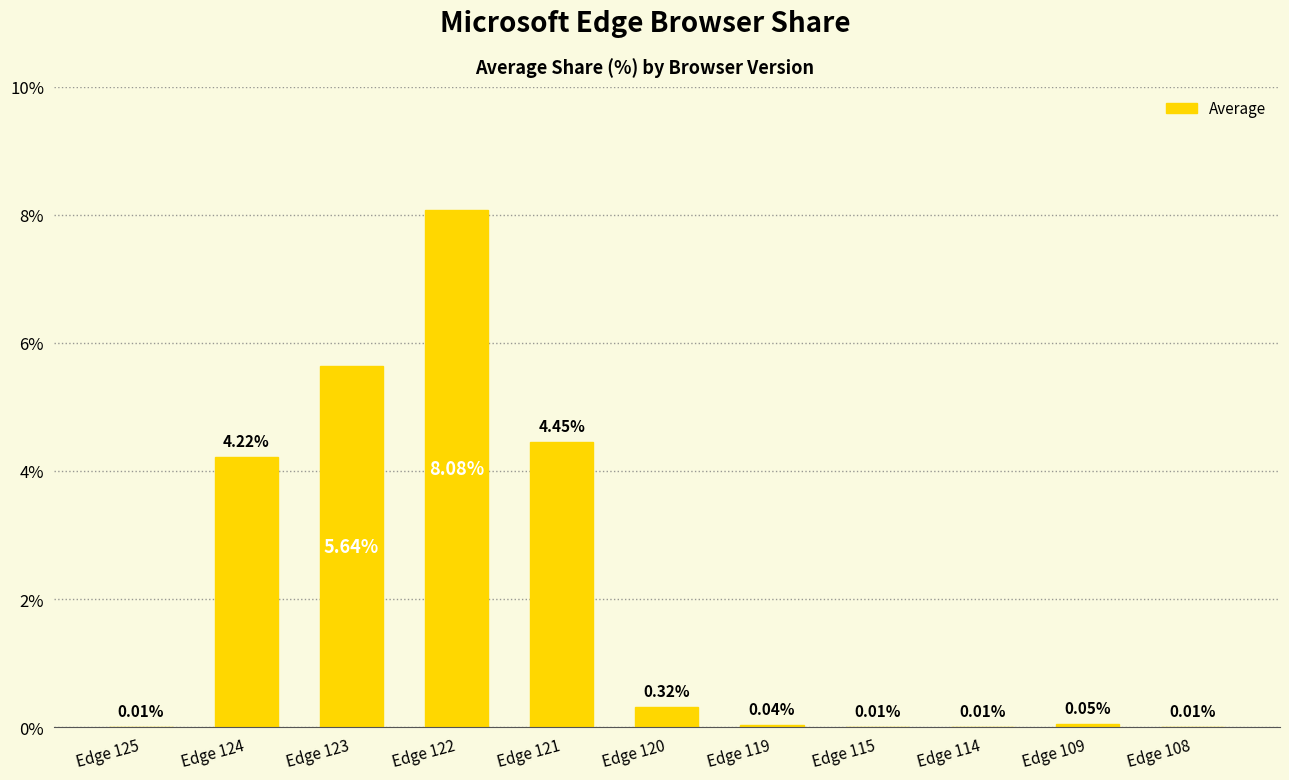

Where is the data nearest to the value 4?

Edge 124